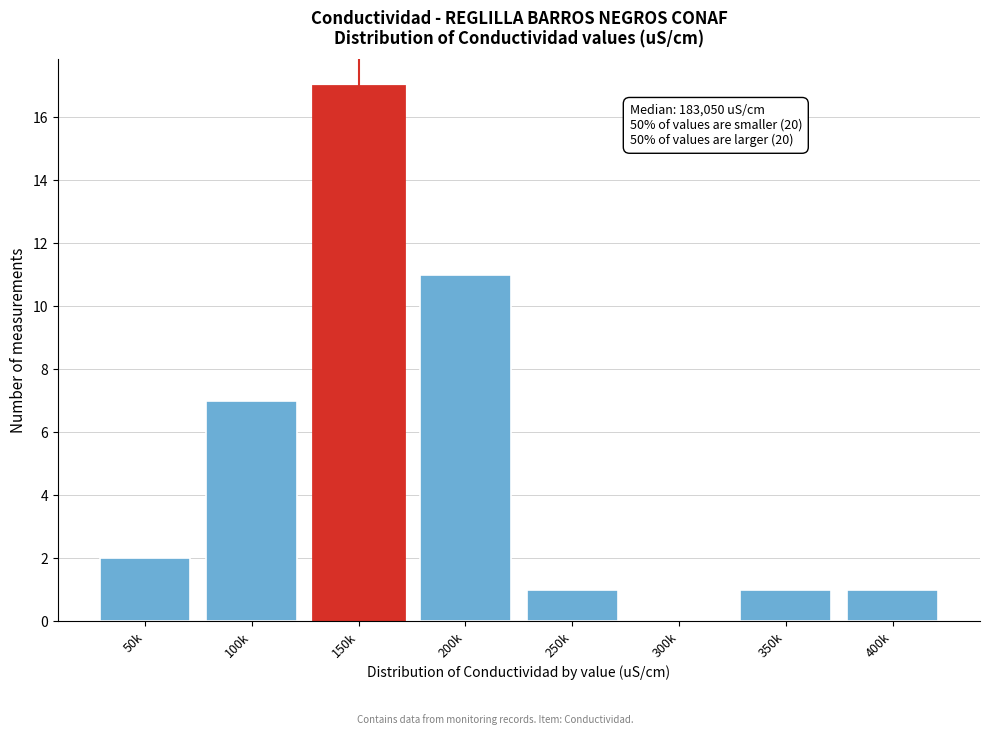

Reading left to right, what are all the values shown in this chart?

50k=2	100k=7	150k=17	200k=11	250k=1	300k=0	350k=1	400k=1